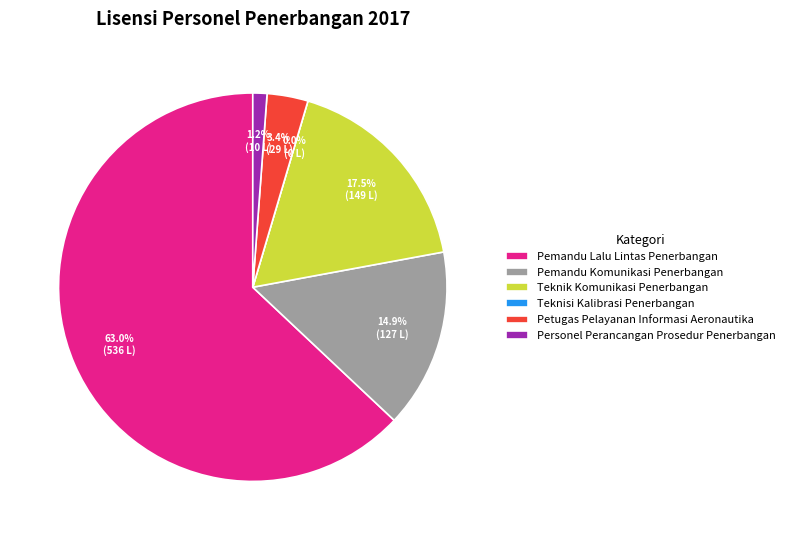

What is the ratio of the value at Teknik Komunikasi Penerbangan to the value at Pemandu Komunikasi Penerbangan?

1.2